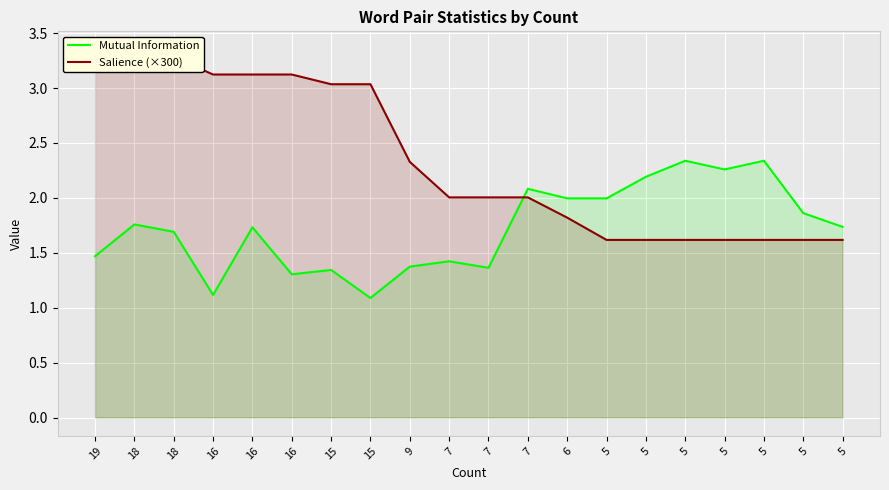

Where is Mutual Information nearest to the value 1?

15